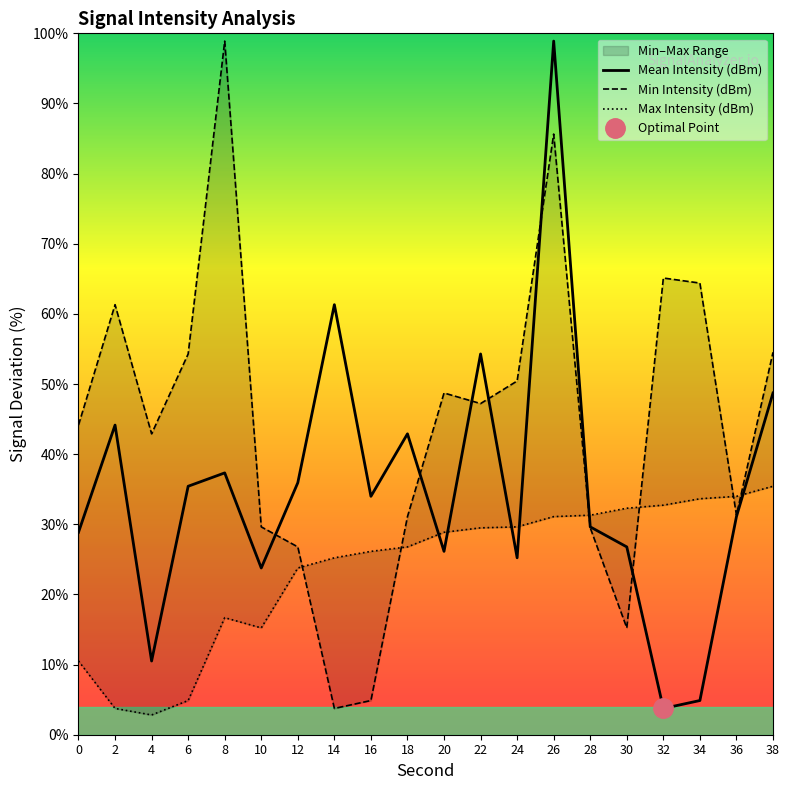

Reading left to right, what are all the values shown in this chart?

Mean Intensity (dBm): 0=28.9	2=44.1	4=10.5	6=35.4	8=37.3	10=23.8	12=35.9	14=61.3	16=34.0	18=42.9	20=26.1	22=54.3	24=25.2	26=98.9	28=29.6	30=26.8	32=3.7	34=4.9	36=31.1	38=48.7
Min Intensity (dBm): 0=44.1	2=61.3	4=42.9	6=54.3	8=98.9	10=29.6	12=26.8	14=3.7	16=4.9	18=31.1	20=48.7	22=47.2	24=50.4	26=85.6	28=29.5	30=15.2	32=65.1	34=64.4	36=31.3	38=54.5
Max Intensity (dBm): 0=10.5	2=3.7	4=2.8	6=4.9	8=16.7	10=15.2	12=23.8	14=25.2	16=26.1	18=26.8	20=28.9	22=29.5	24=29.6	26=31.1	28=31.3	30=32.3	32=32.7	34=33.6	36=34.0	38=35.4